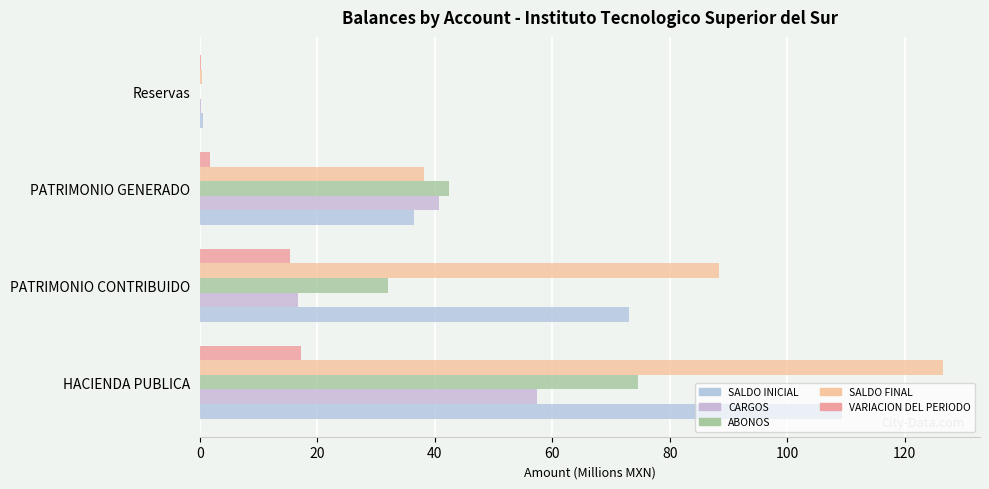

What is the difference between the second highest and minimum values in the SALDO FINAL series?

88.0